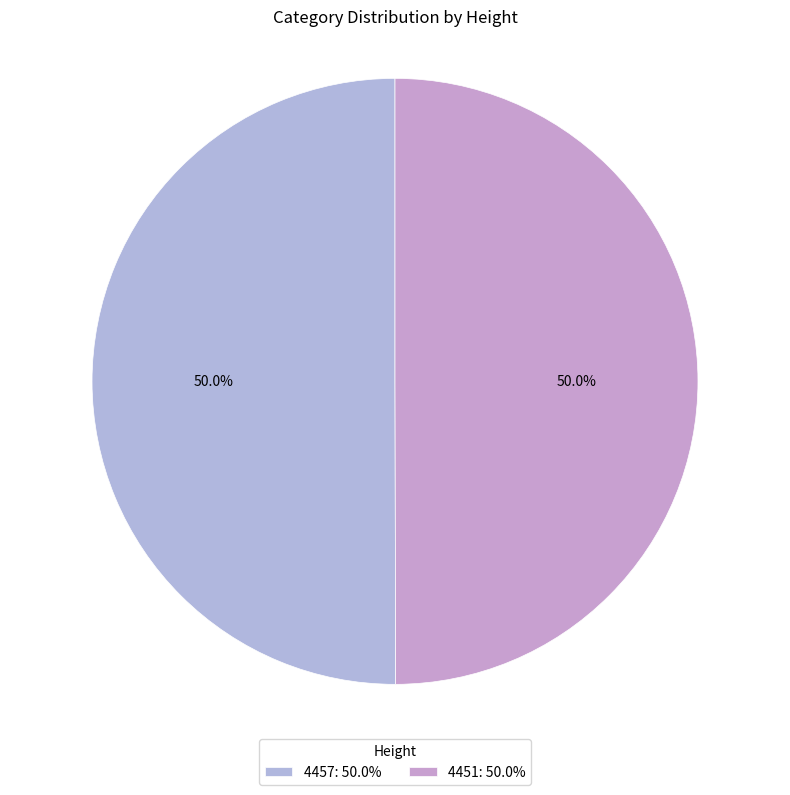

To the nearest percent, what is the average slice percentage?

50%